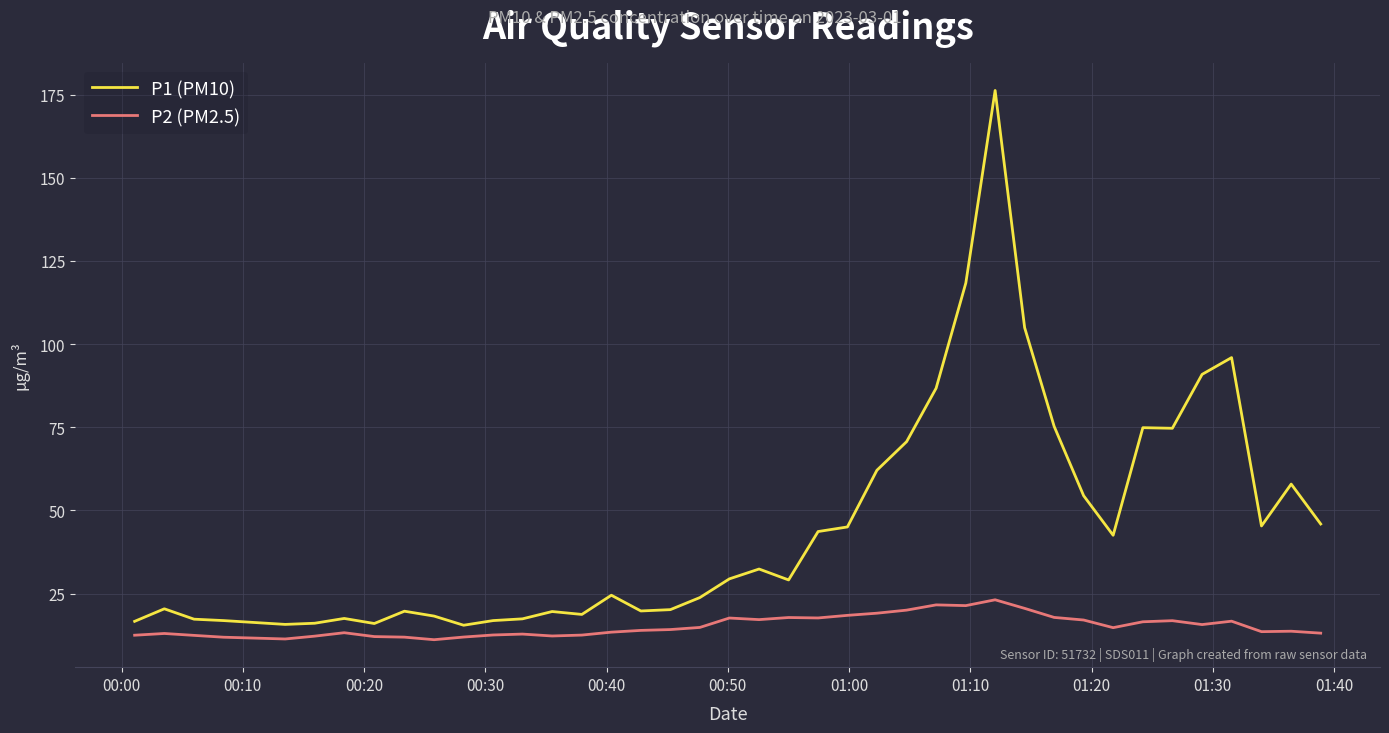

What are all the series names shown in the legend?

P1 (PM10), P2 (PM2.5)